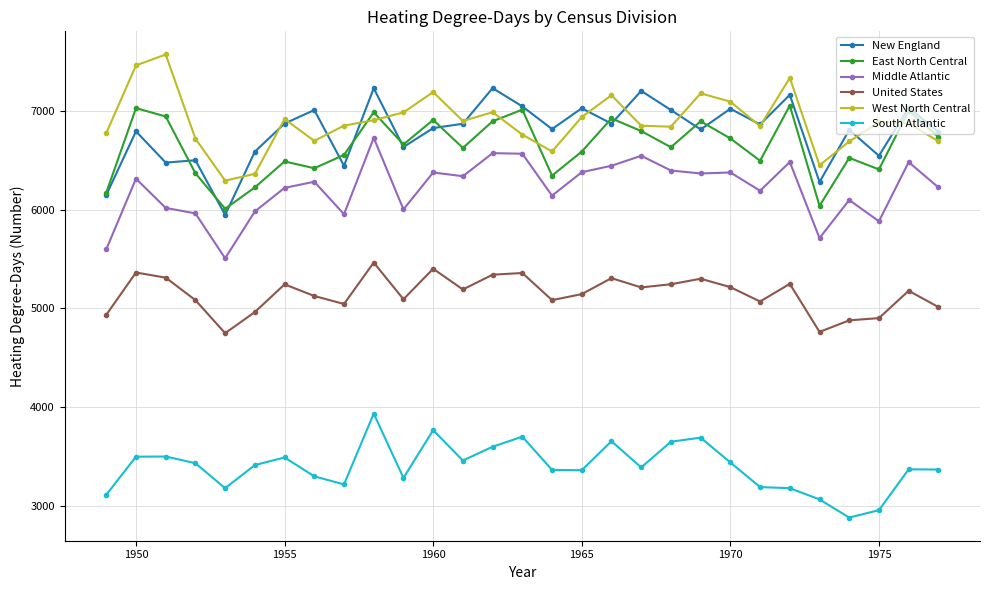

True or false: Middle Atlantic and East North Central cross at least once.

False